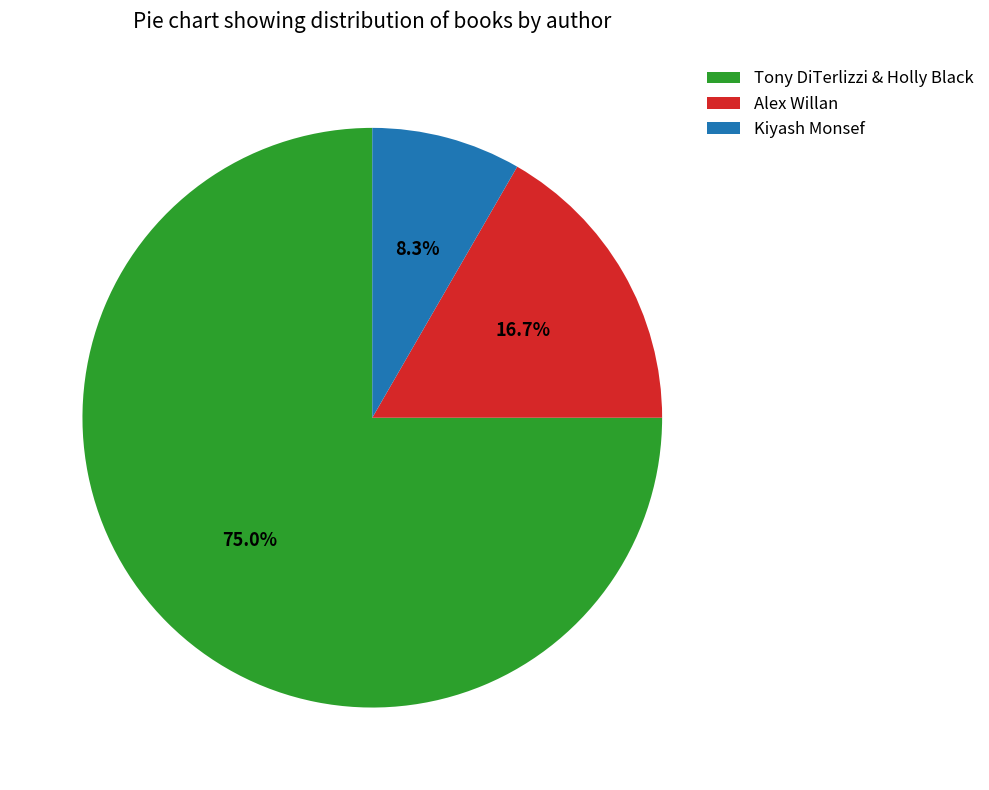

Rank the categories by value from highest to lowest.

Tony DiTerlizzi & Holly Black, Alex Willan, Kiyash Monsef